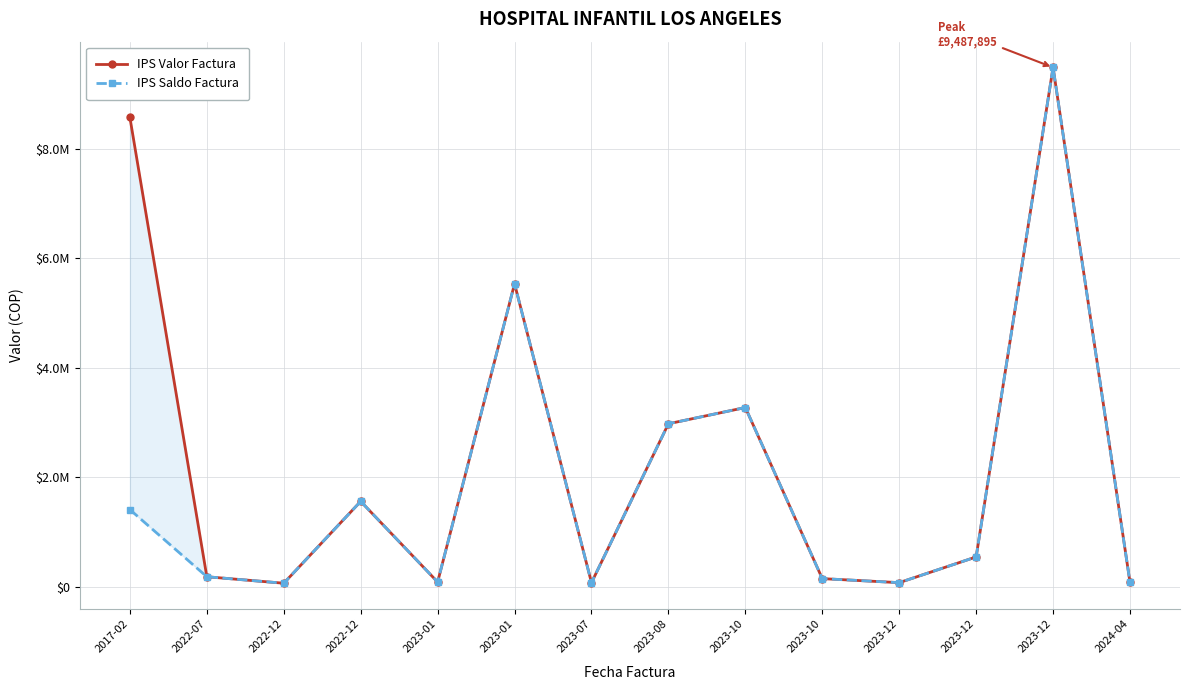

What are all the series names shown in the legend?

IPS Valor Factura, IPS Saldo Factura